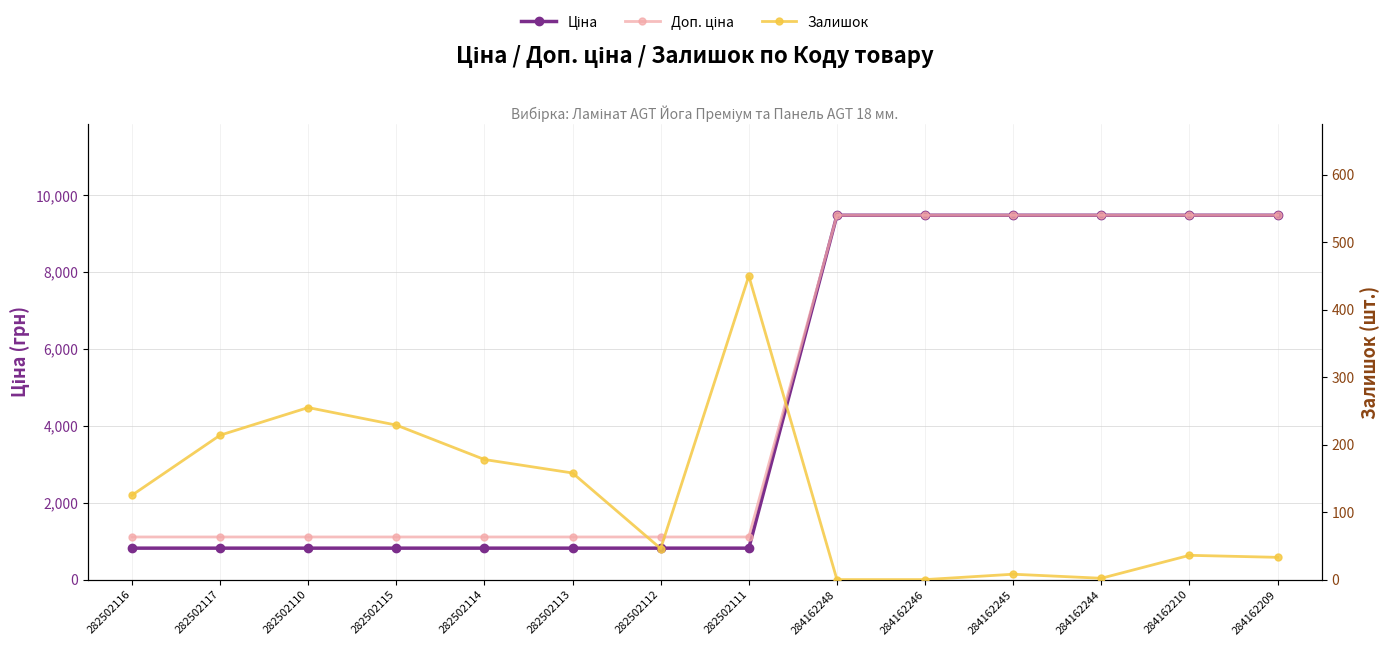

Reading right to left, what are all the values shown in this chart?

Ціна: 9480.1	9480.1	9480.1	9480.1	9480.1	9480.1	818.5	818.5	818.5	818.5	818.5	818.5	818.5	818.5
Доп. ціна: 9480.1	9480.1	9480.1	9480.1	9480.1	9480.1	1109.2	1109.2	1109.2	1109.2	1109.2	1109.2	1109.2	1109.2
Залишок: 33.0	36.0	2.0	8.0	0.0	0.0	450.0	46.0	158.0	178.0	229.0	255.0	214.0	125.0